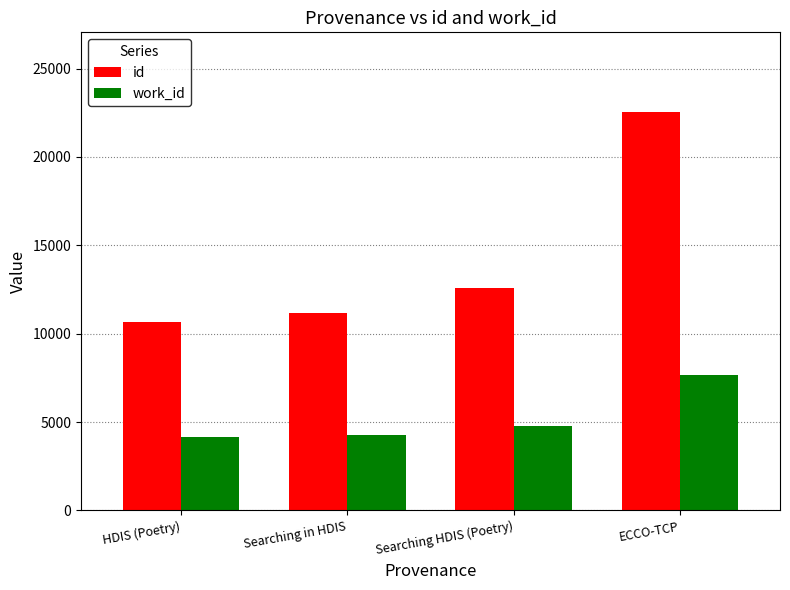

The id series shows 6003 at Searching HDIS (Poetry). True or false?

False